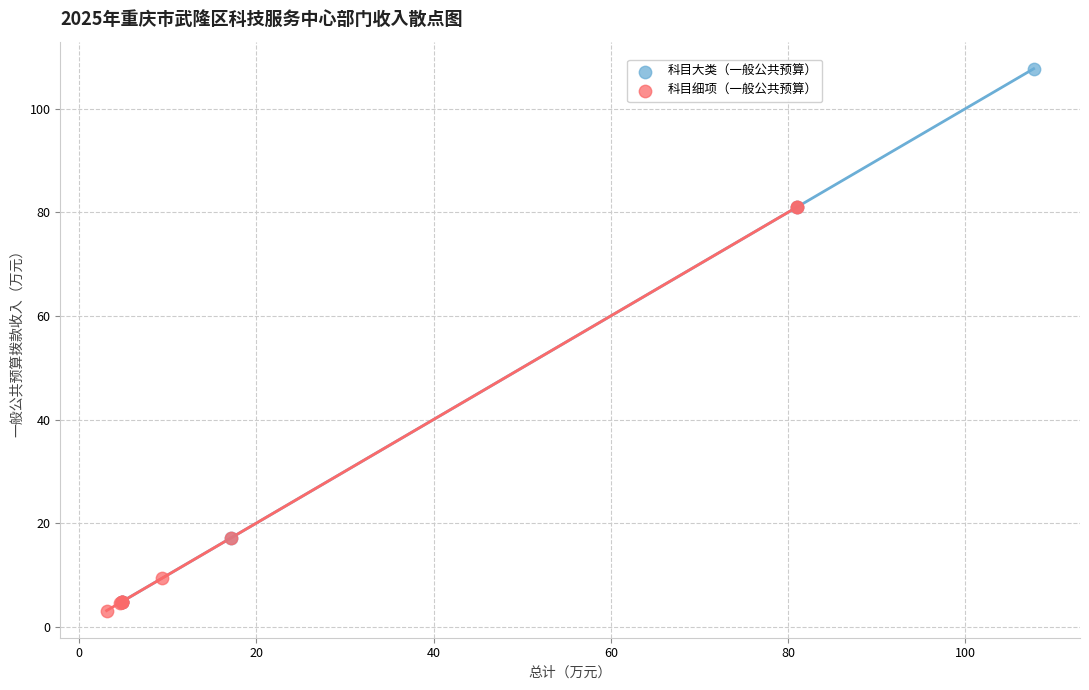

What are all the series names shown in the legend?

科目大类（一般公共预算）, 科目细项（一般公共预算）